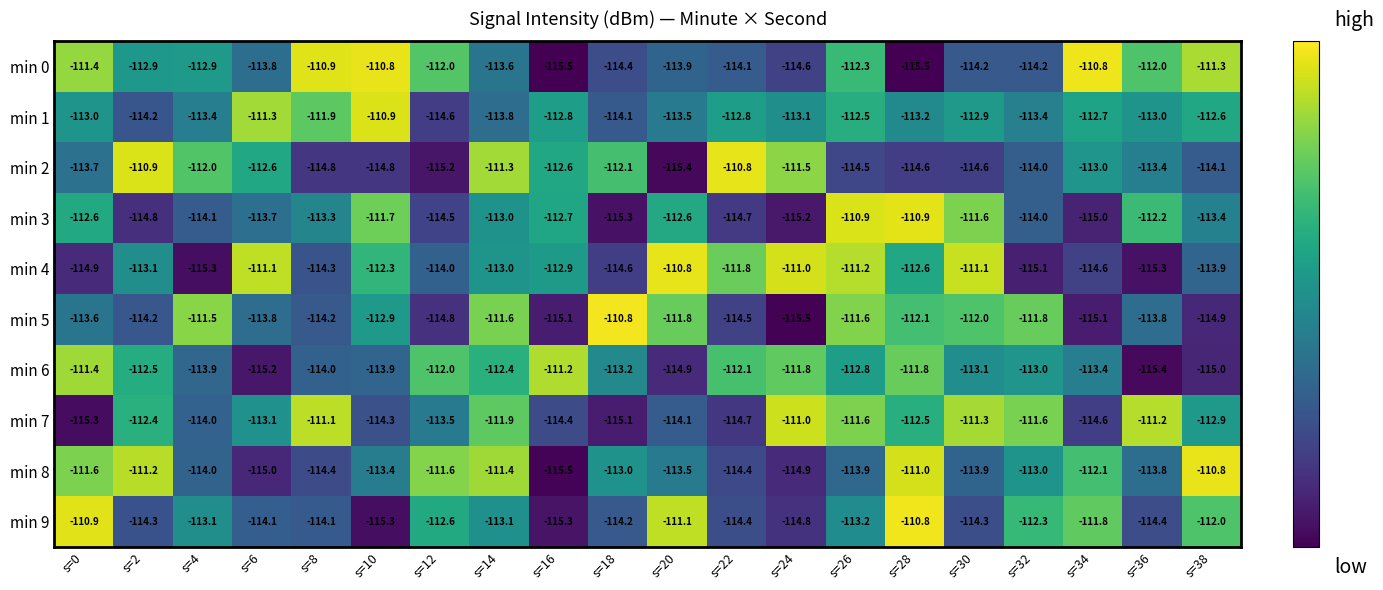

What is the smallest value displayed?

-115.5